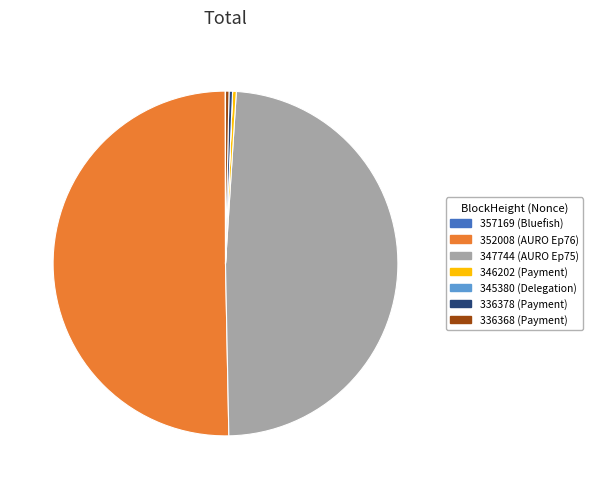

Which category has the biggest portion of the pie?

352008 (AURO Ep76)